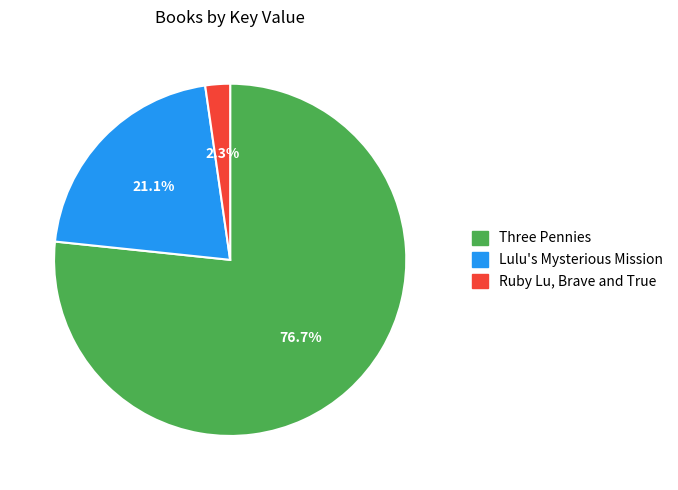

What percentage is the Ruby Lu, Brave and True slice, to the nearest percent?

2%